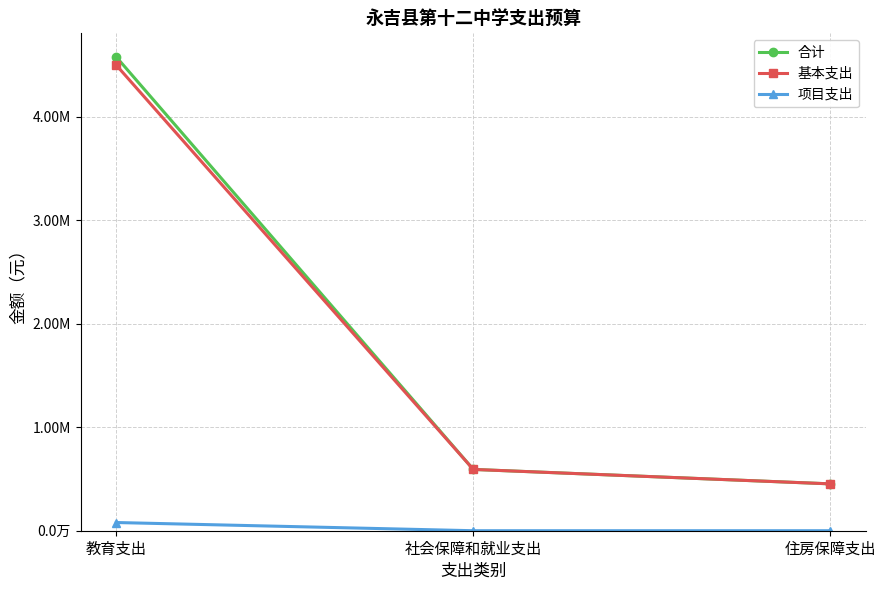

Reading left to right, extract all data points from this chart.

合计: 教育支出=4575942.0	社会保障和就业支出=592181.4	住房保障支出=452659.4
基本支出: 教育支出=4496802.0	社会保障和就业支出=592181.4	住房保障支出=452659.4
项目支出: 教育支出=79140.0	社会保障和就业支出=0.0	住房保障支出=0.0